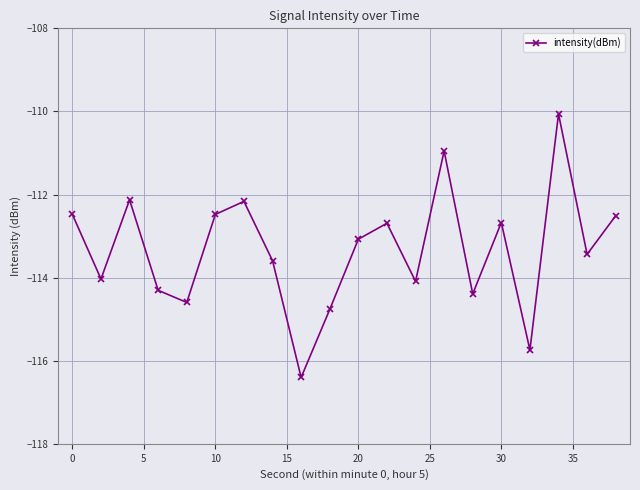

What is the difference between the second highest and second lowest values?

4.8